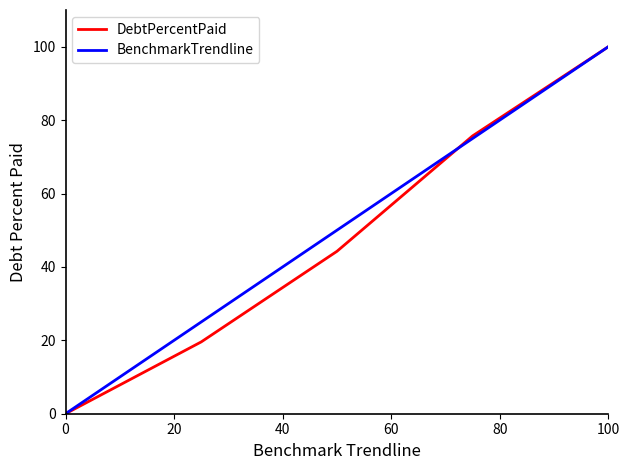

What is the highest value of the DebtPercentPaid series?

100.0